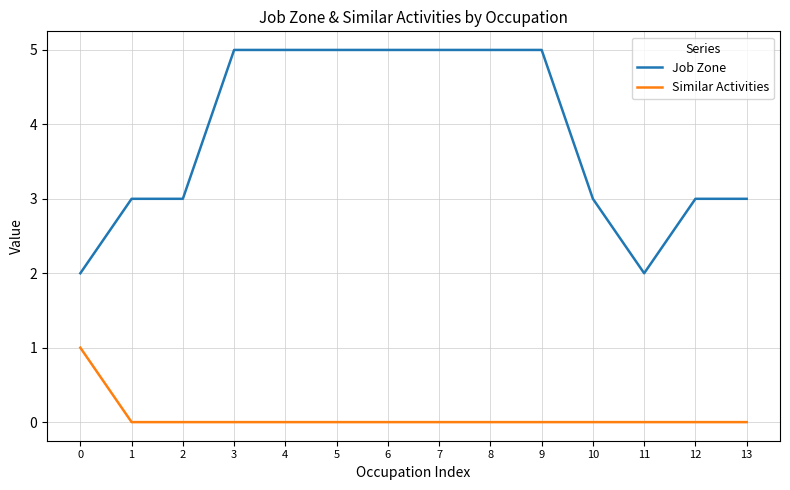

What value does the Job Zone series have at 5?

5